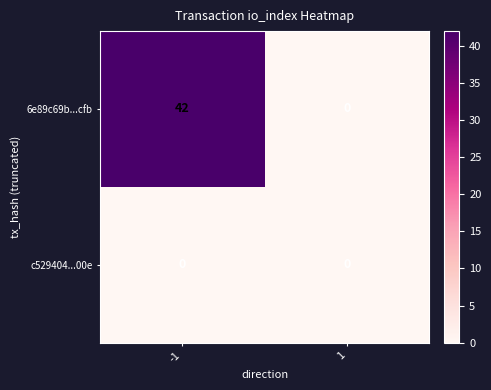

List the series in order of their peak value, lowest first.

c529404...00e, 6e89c69b...cfb